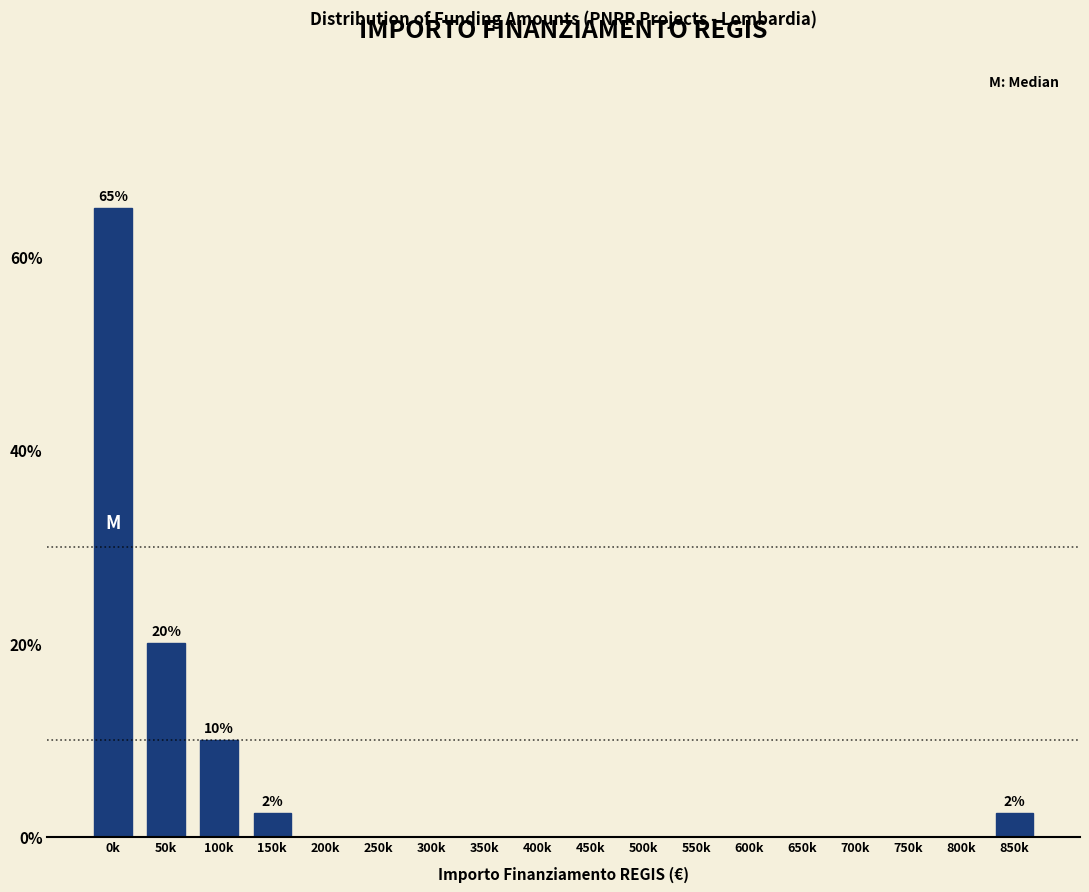

Reading left to right, what are all the values shown in this chart?

0k=65.0	50k=20.0	100k=10.0	150k=2.5	200k=0.0	250k=0.0	300k=0.0	350k=0.0	400k=0.0	450k=0.0	500k=0.0	550k=0.0	600k=0.0	650k=0.0	700k=0.0	750k=0.0	800k=0.0	850k=2.5